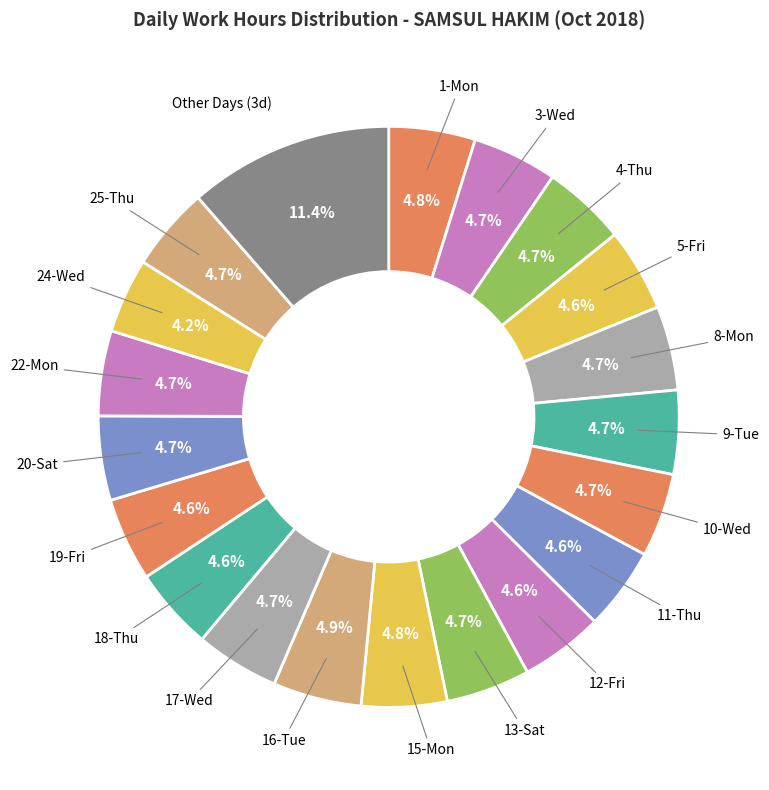

How many slices are in this pie chart?

20